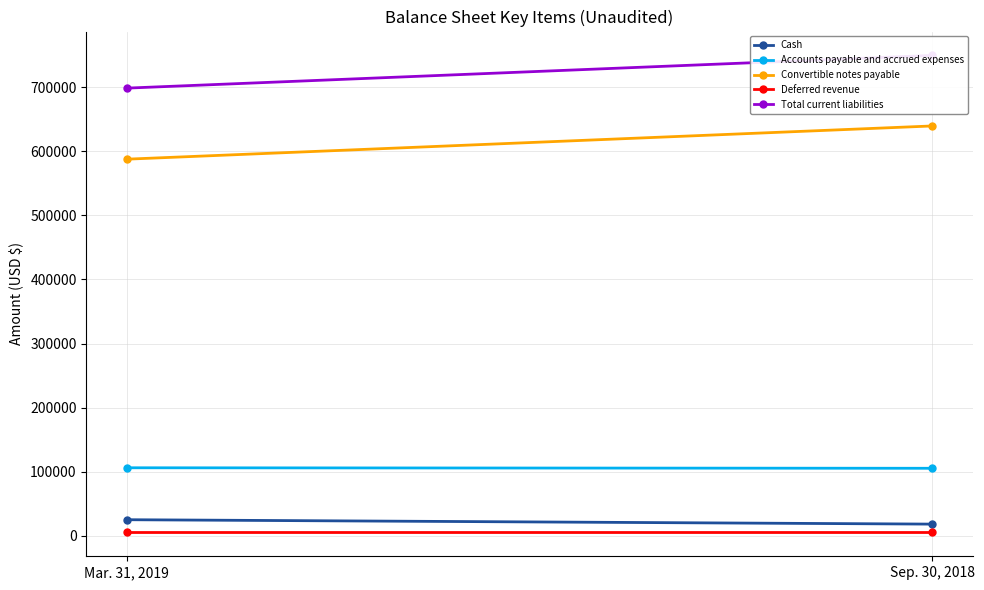

Which has a higher value, Sep. 30, 2018 or Mar. 31, 2019?

Mar. 31, 2019